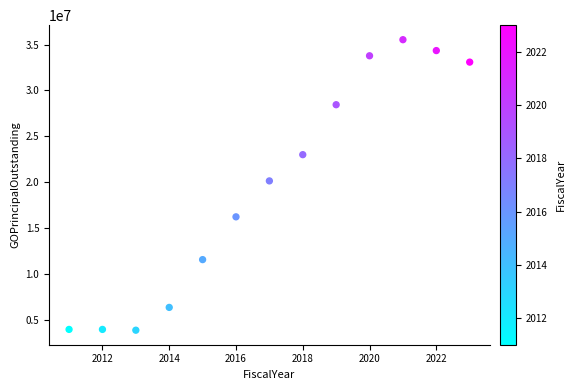

What is the range of X values (max minus min)?

12